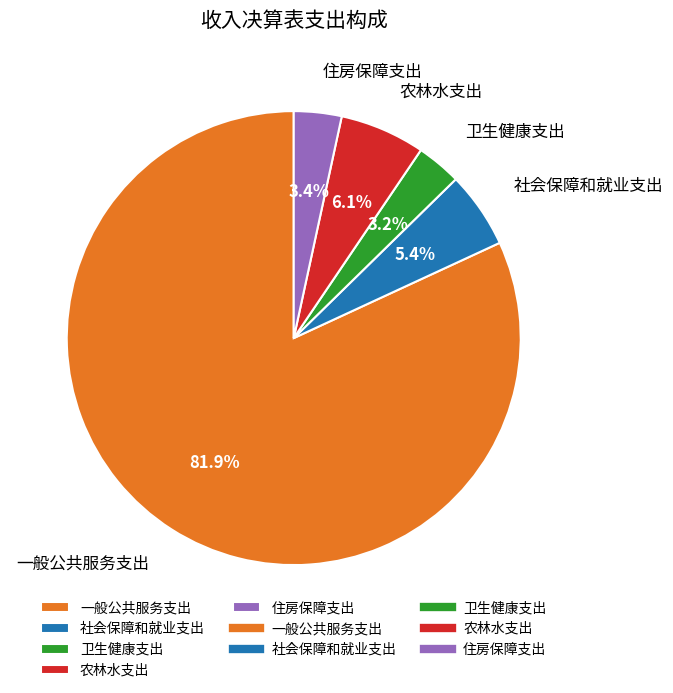

What percentage is NOT represented by 卫生健康支出?

96.8%